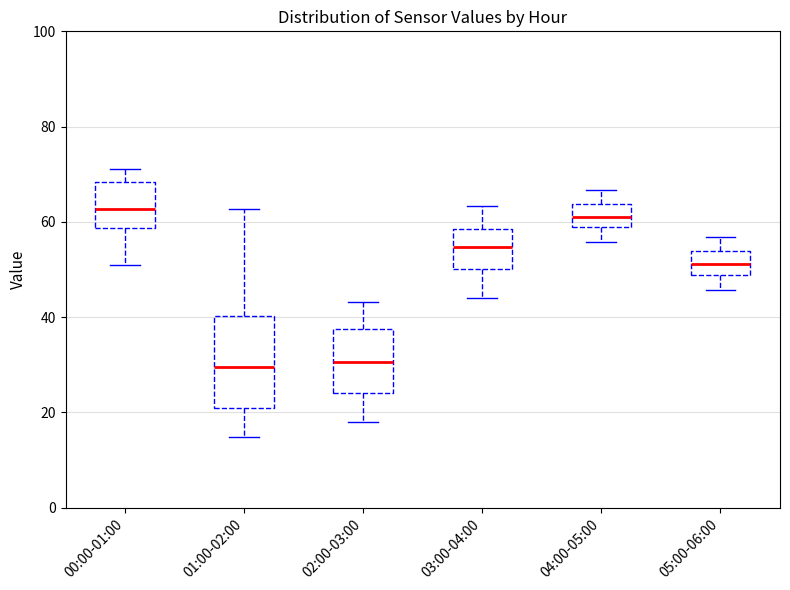

Reading left to right, transcribe this box plot: for each box, give where its median line is, the range the box spans, and where its two whiskers end, as read against the y-axis. The values are not printed on the chart, so give them approximately, as read against the axis.

00:00-01:00: median 62, box 58 to 68, whiskers 52 to 72
01:00-02:00: median 30, box 20 to 40, whiskers 14 to 62
02:00-03:00: median 30, box 24 to 38, whiskers 18 to 44
03:00-04:00: median 54, box 50 to 58, whiskers 44 to 64
04:00-05:00: median 62, box 58 to 64, whiskers 56 to 66
05:00-06:00: median 52, box 48 to 54, whiskers 46 to 56